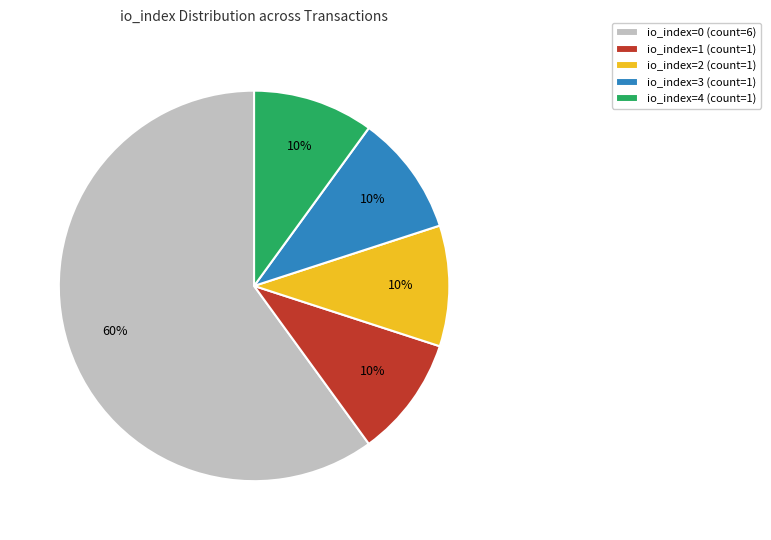

Do io_index=0 (count=6) and io_index=3 (count=1) together represent more than half of the pie?

Yes